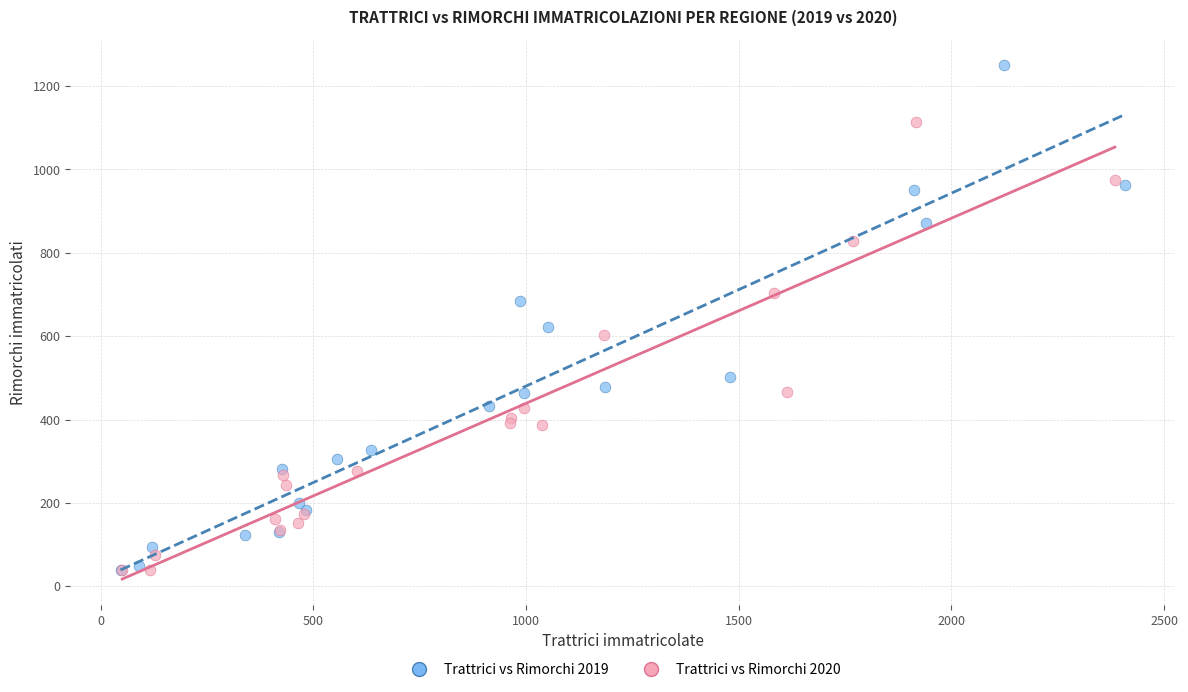

Which series reaches the maximum Y coordinate?

Trattrici vs Rimorchi 2019